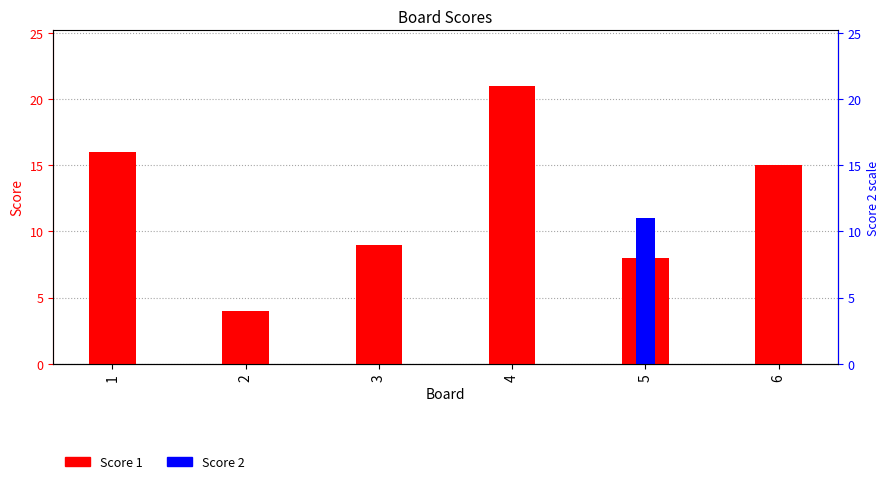

What are all the series names shown in the legend?

Score 1, Score 2